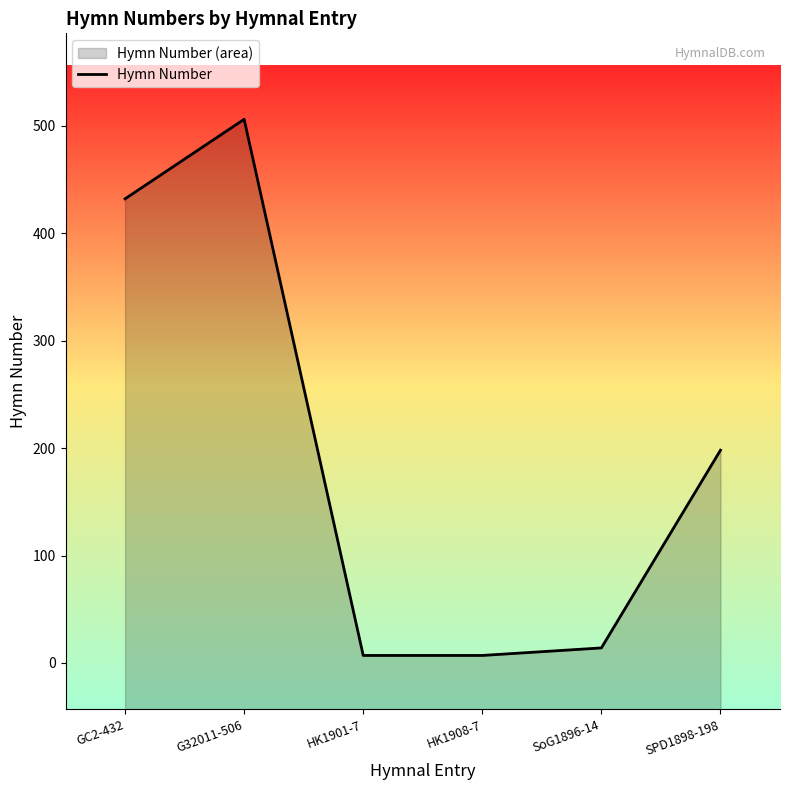

Rank the categories by value from highest to lowest.

G32011-506, GC2-432, SPD1898-198, SoG1896-14, HK1901-7, HK1908-7